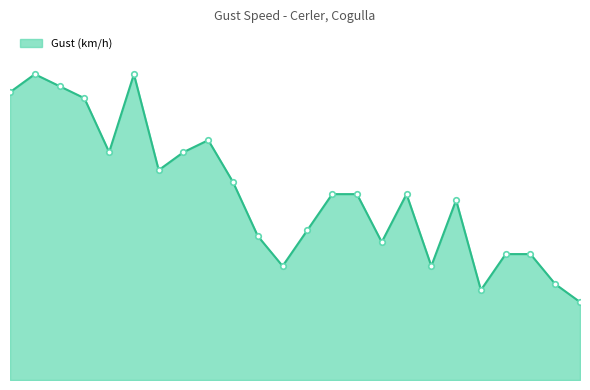

What is the label of the 5th point from the left?

02/06 21:00